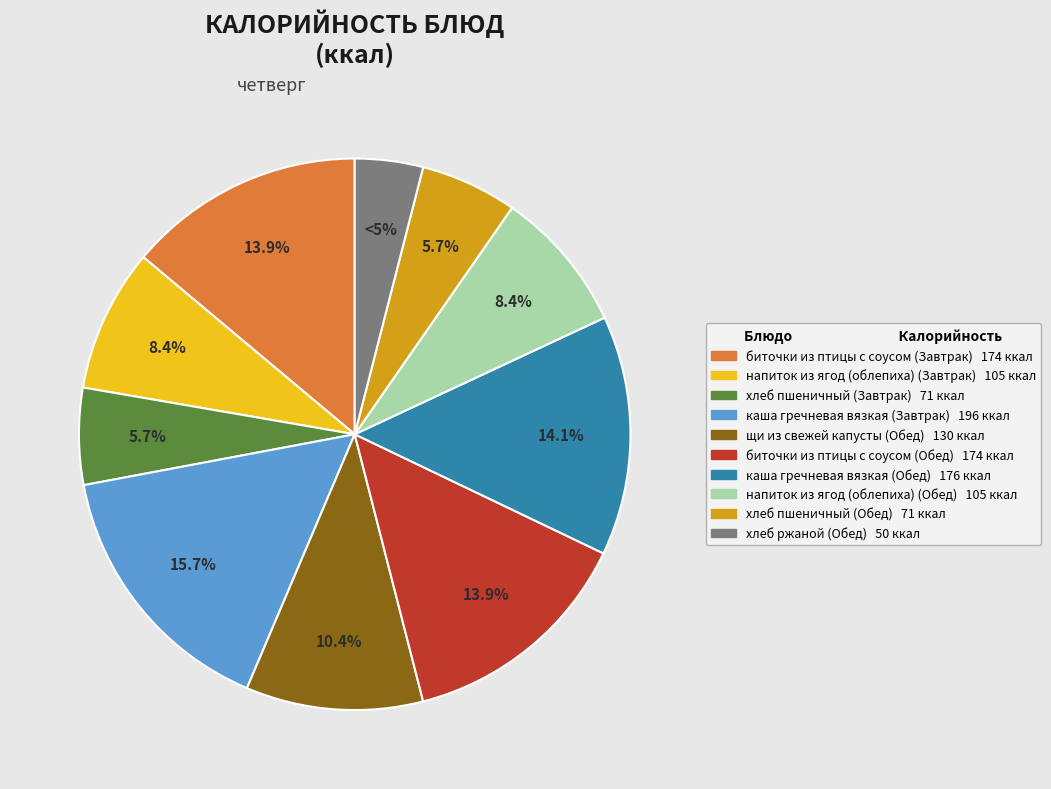

True or false: биточки из птицы с соусом (Завтрак) accounts for 20% of the total.

False